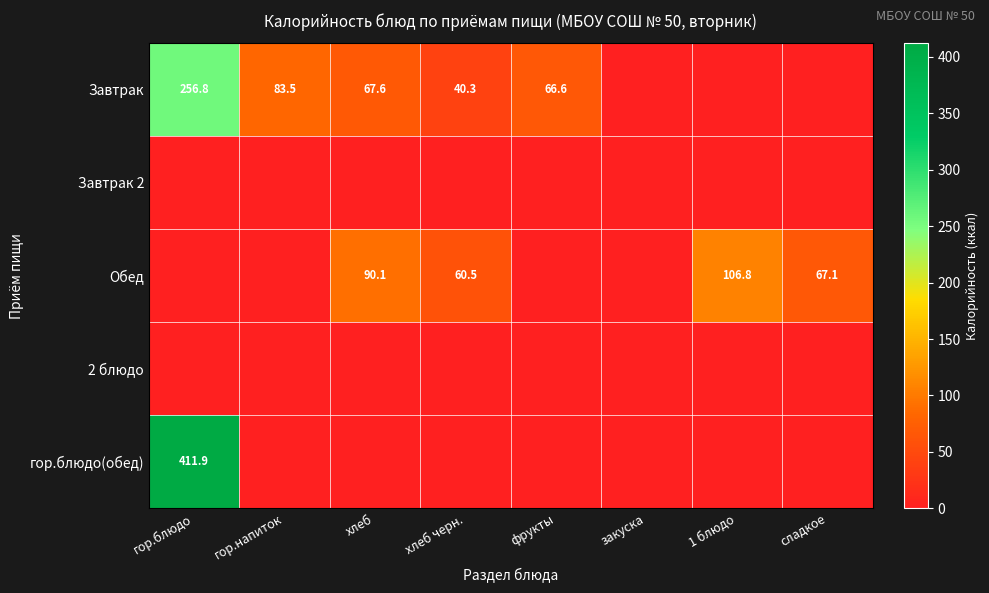

True or false: Обед has a value of 108.9 at сладкое.

False